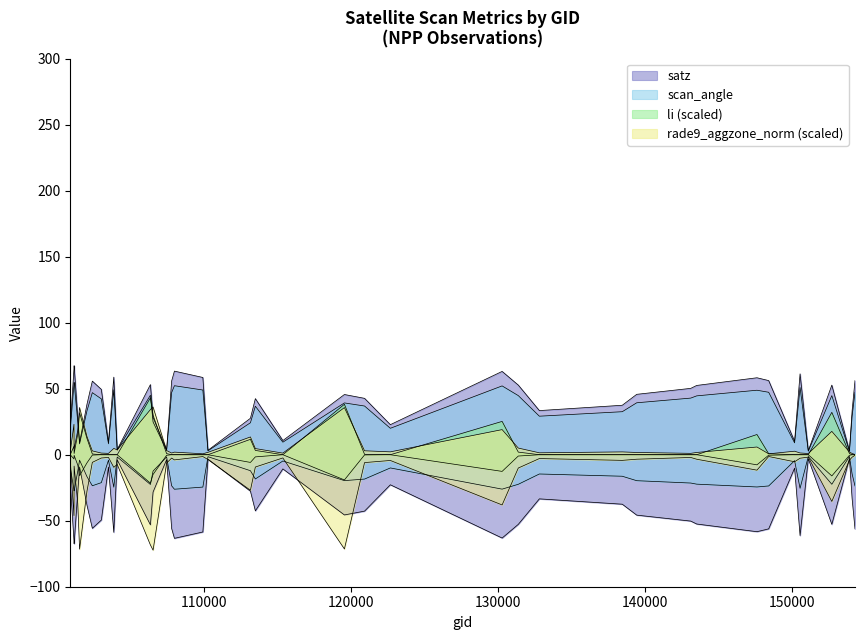

Between which two adjacent categories do li and scan_angle first intersect?

101395 and 101518